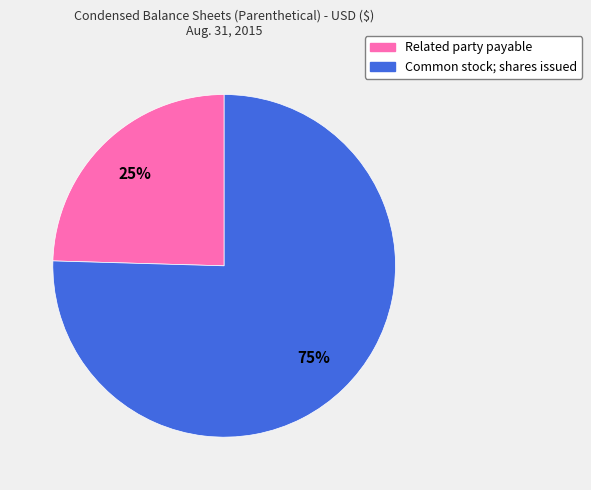

Between Related party payable and Common stock; shares issued, which is larger?

Common stock; shares issued